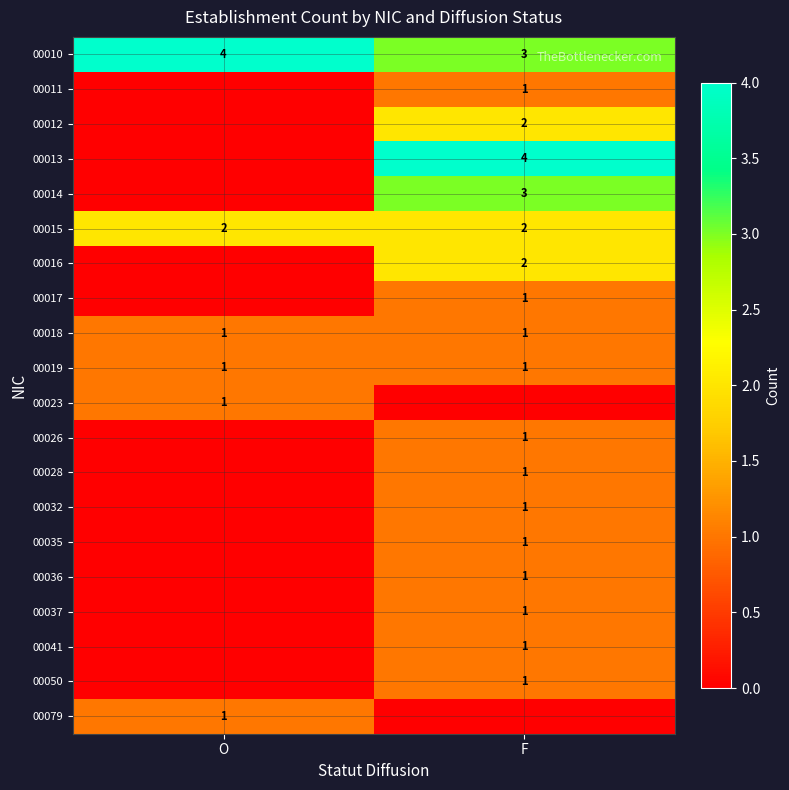

At which label does 00010 reach its minimum?

F